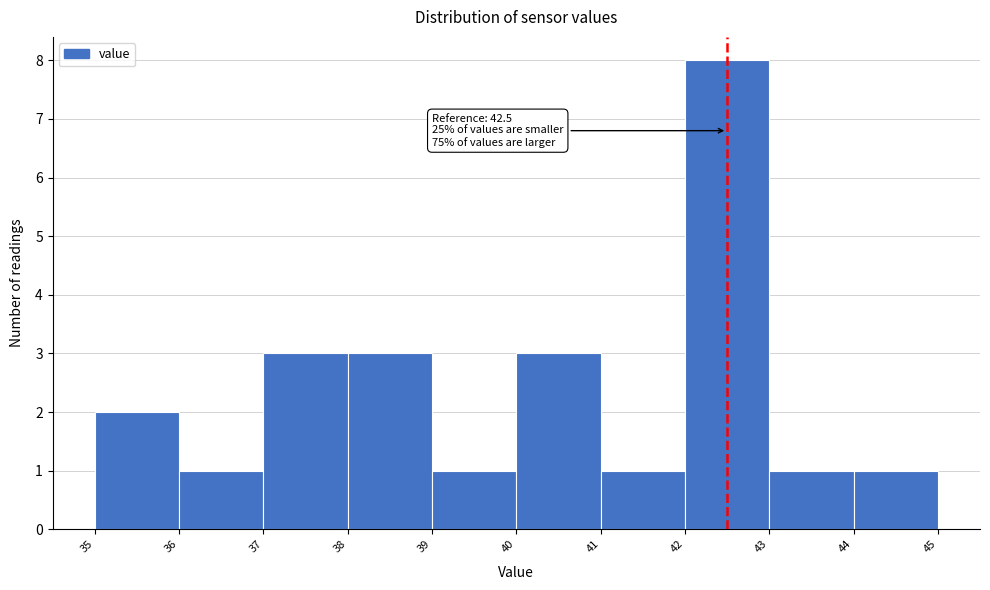

Over which range of the x-axis is the bar tallest?

42 to 43